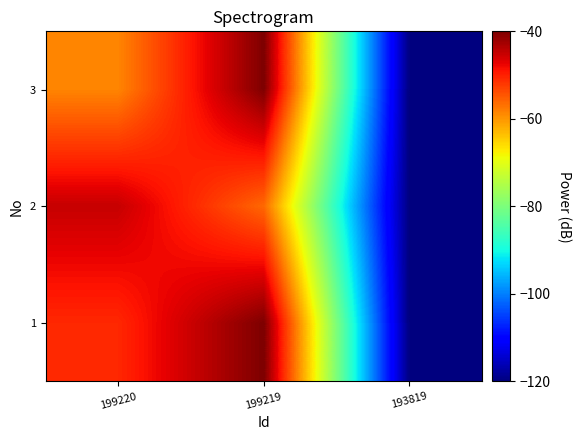

What is the minimum value shown in the chart?

-120.0